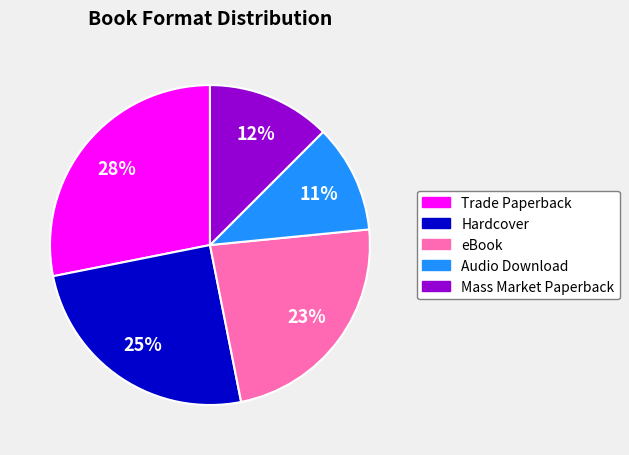

Which category has the smallest portion of the pie?

Audio Download